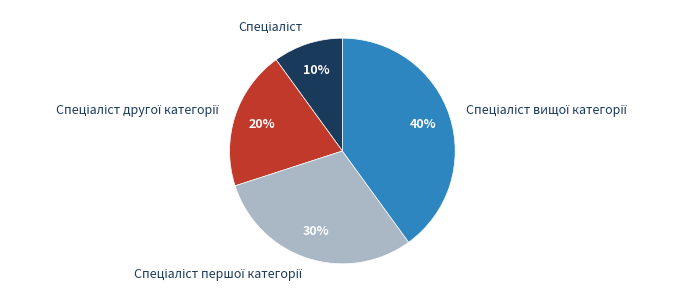

Is there a majority slice in this chart?

No